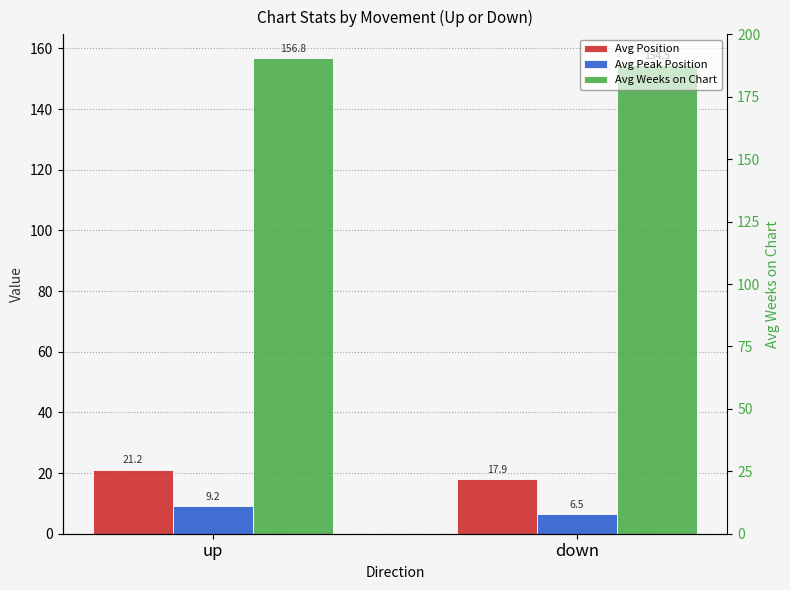

Reading left to right, transcribe all the data shown in this chart.

Avg Position: up=21.2	down=17.9
Avg Peak Position: up=9.2	down=6.5
Avg Weeks on Chart: up=156.8	down=154.5